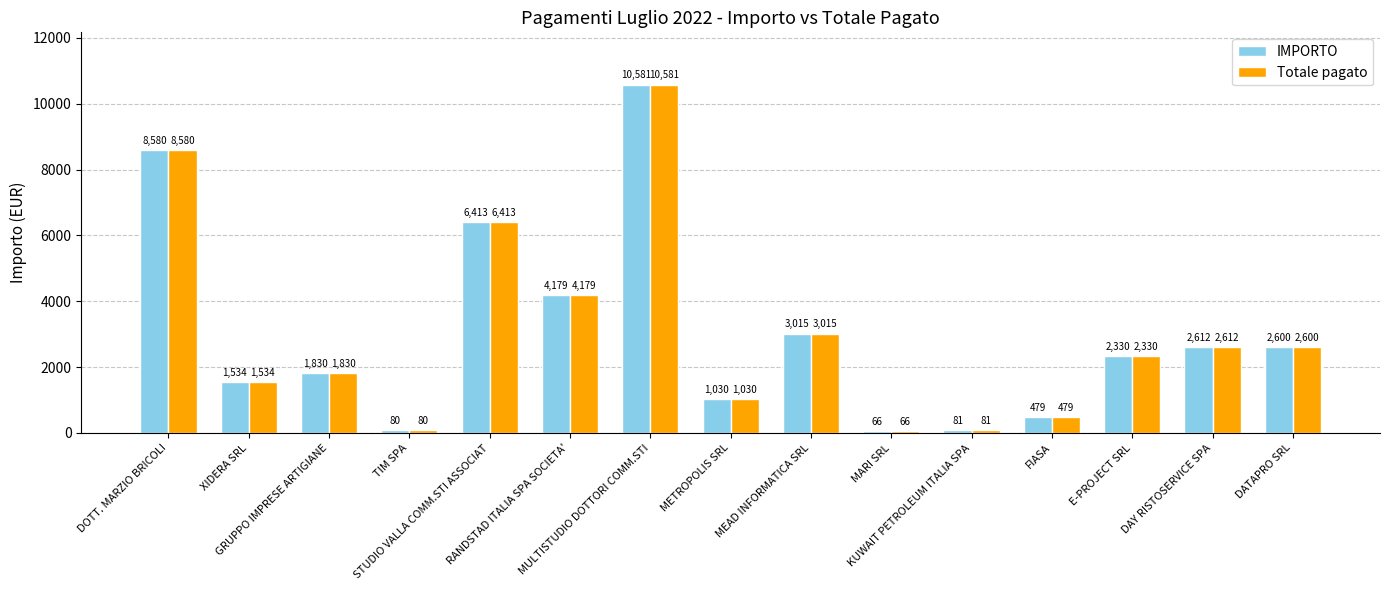

List the labels in order of IMPORTO value, smallest first.

MARI SRL, TIM SPA, KUWAIT PETROLEUM ITALIA SPA, FIASA, METROPOLIS SRL, XIDERA SRL, GRUPPO IMPRESE ARTIGIANE, E-PROJECT SRL, DATAPRO SRL, DAY RISTOSERVICE SPA, MEAD INFORMATICA SRL, RANDSTAD ITALIA SPA SOCIETA', STUDIO VALLA COMM.STI ASSOCIAT, DOTT. MARZIO BRICOLI, MULTISTUDIO DOTTORI COMM.STI